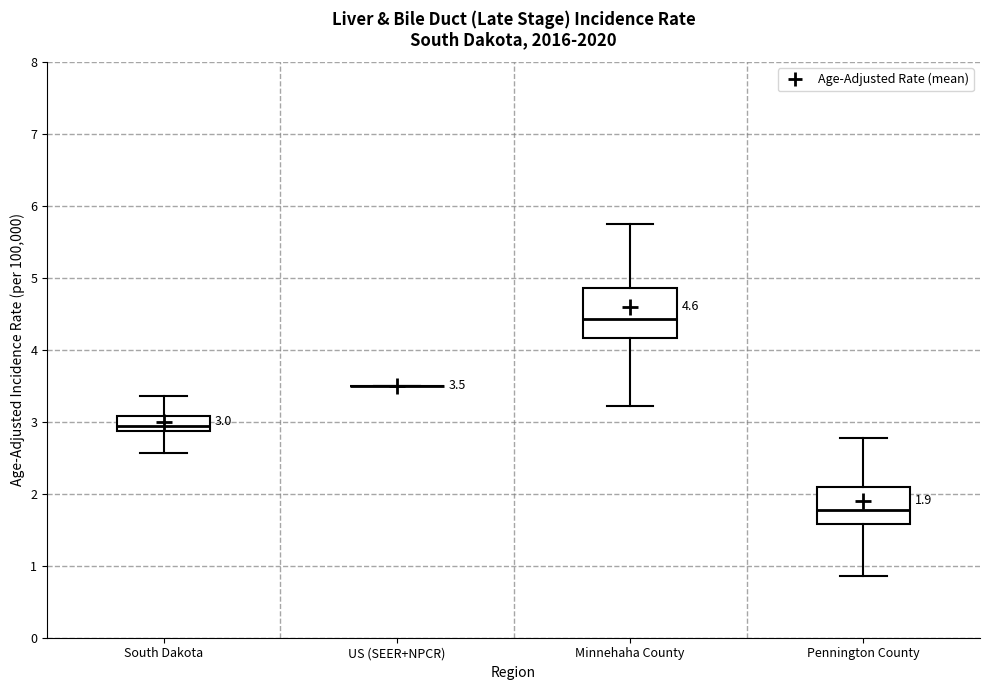

Which box is the tallest, from its lower edge to its upper edge?

Minnehaha County